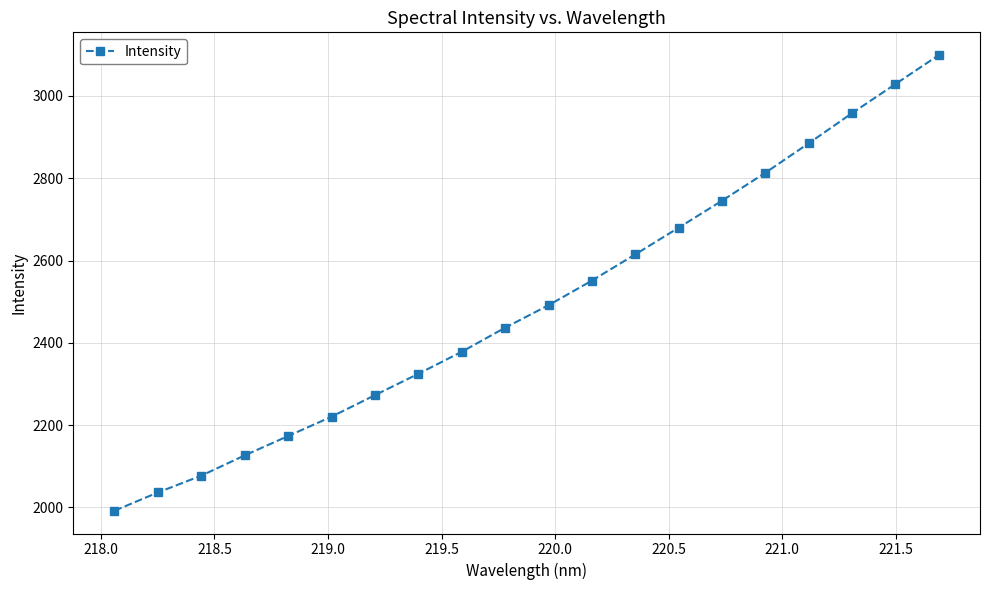

What is the smallest value displayed?

1992.1